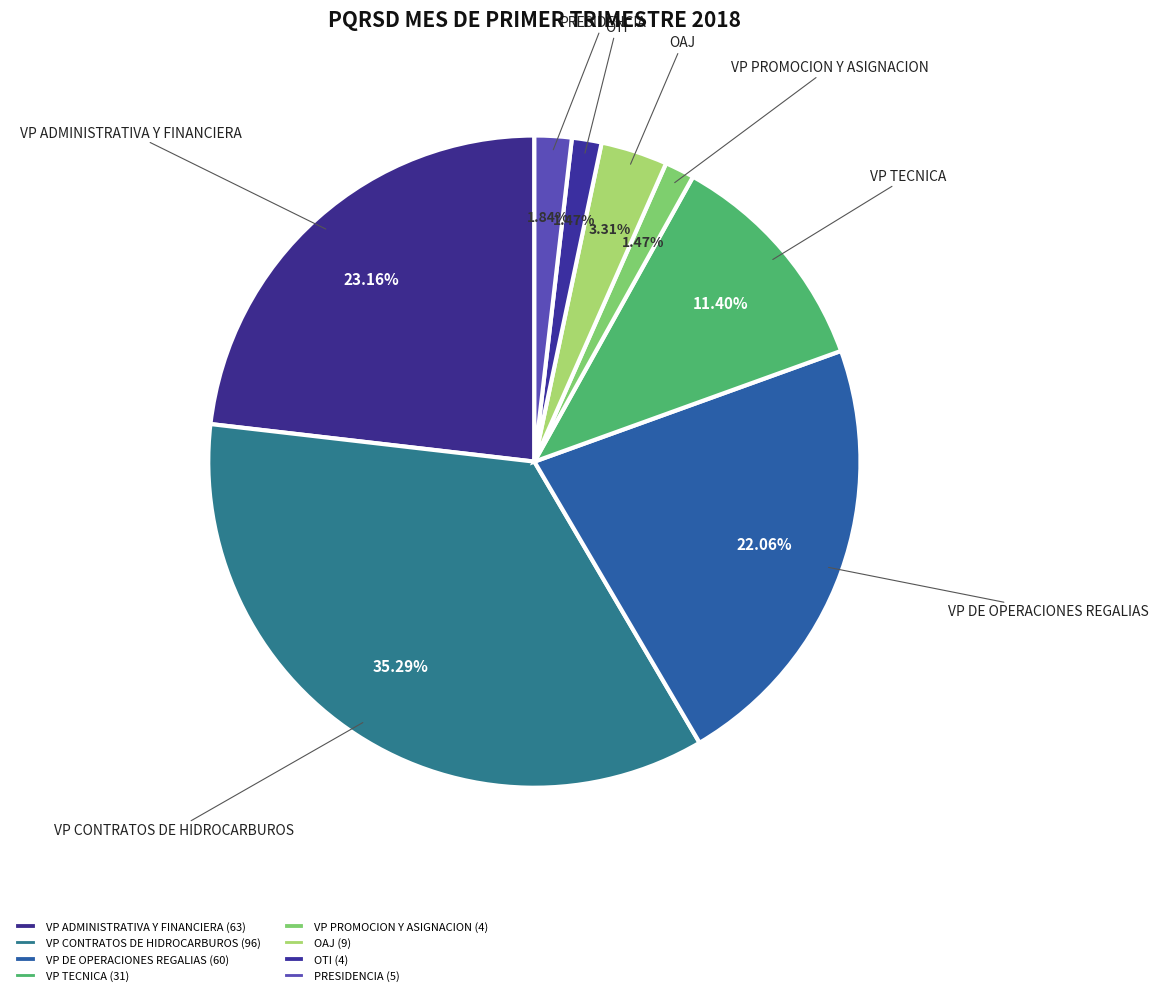

Approximately how many times larger is the value at VP DE OPERACIONES REGALIAS compared to OTI?

15.0